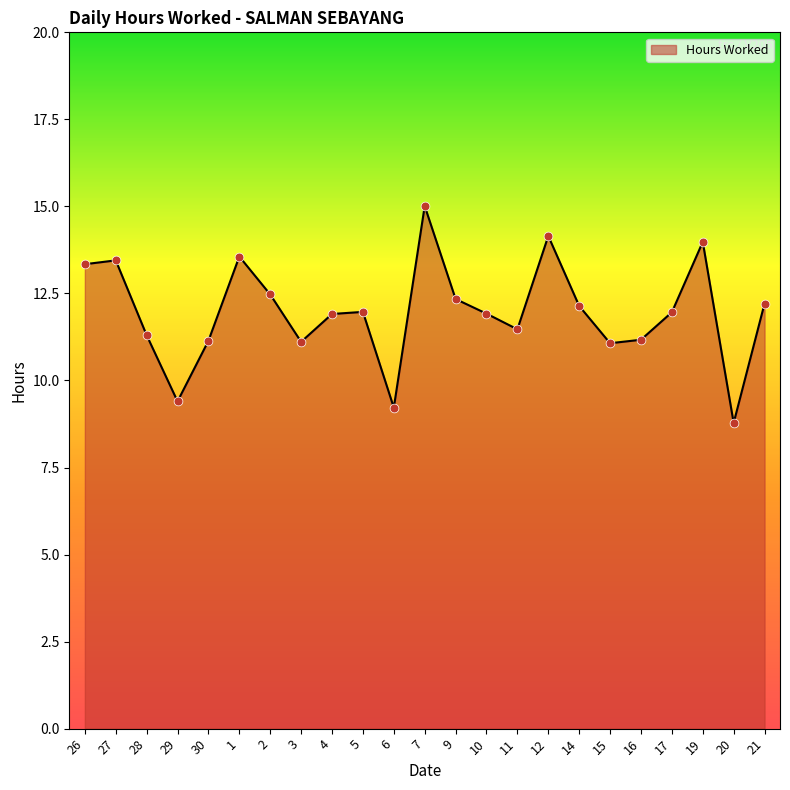

Which has a higher value, 6 or 1?

1